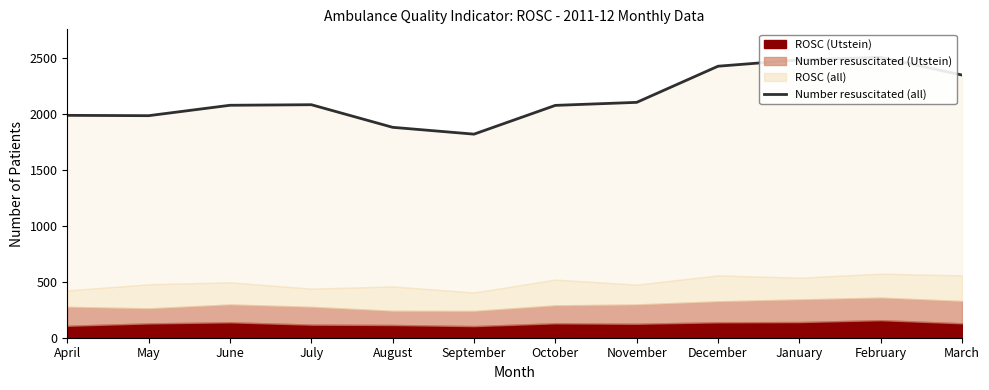

What is the approximate value at May, to the nearest 50?

2000